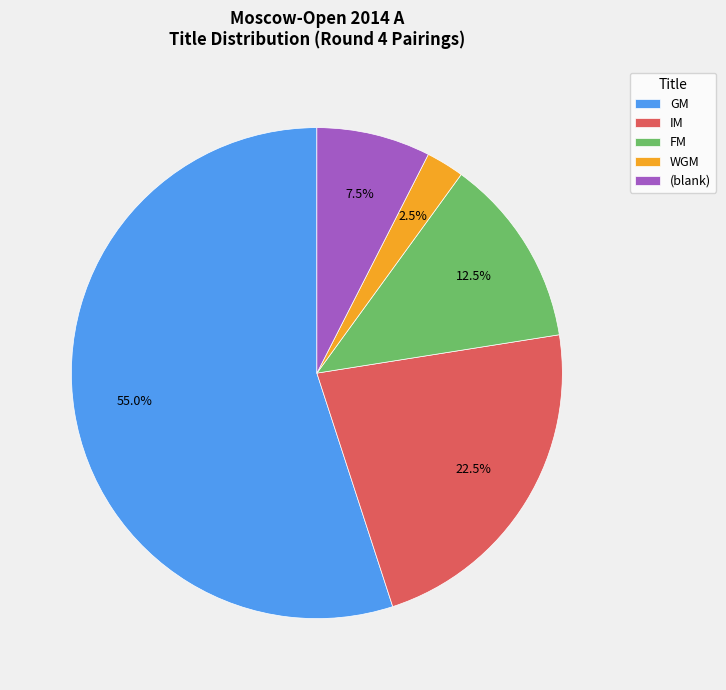

What percentage do WGM and IM together represent?

25.0%